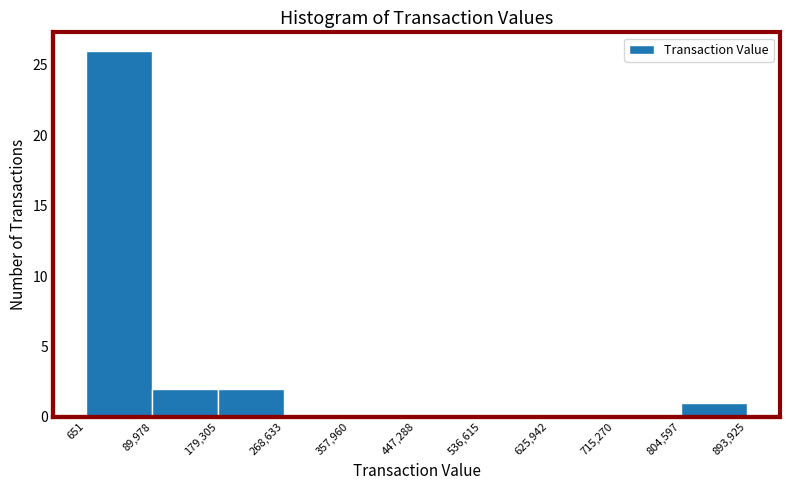

What is the height of the bar covering 89,978 to 179,305 on the x-axis? The values are not printed on the chart, so give them approximately, as read against the axis.

2